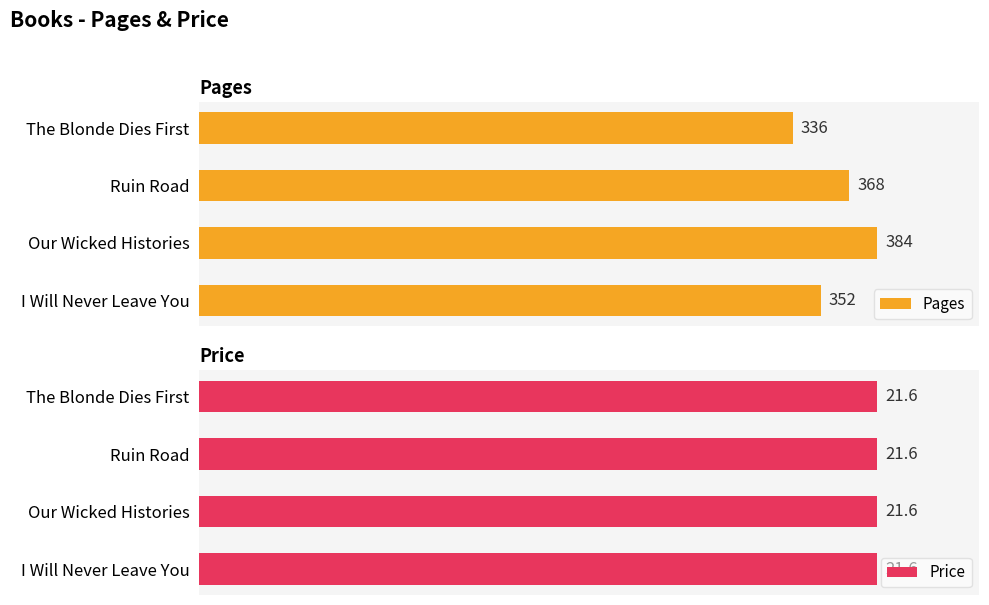

Rank the categories by Pages value from lowest to highest.

The Blonde Dies First, I Will Never Leave You, Ruin Road, Our Wicked Histories